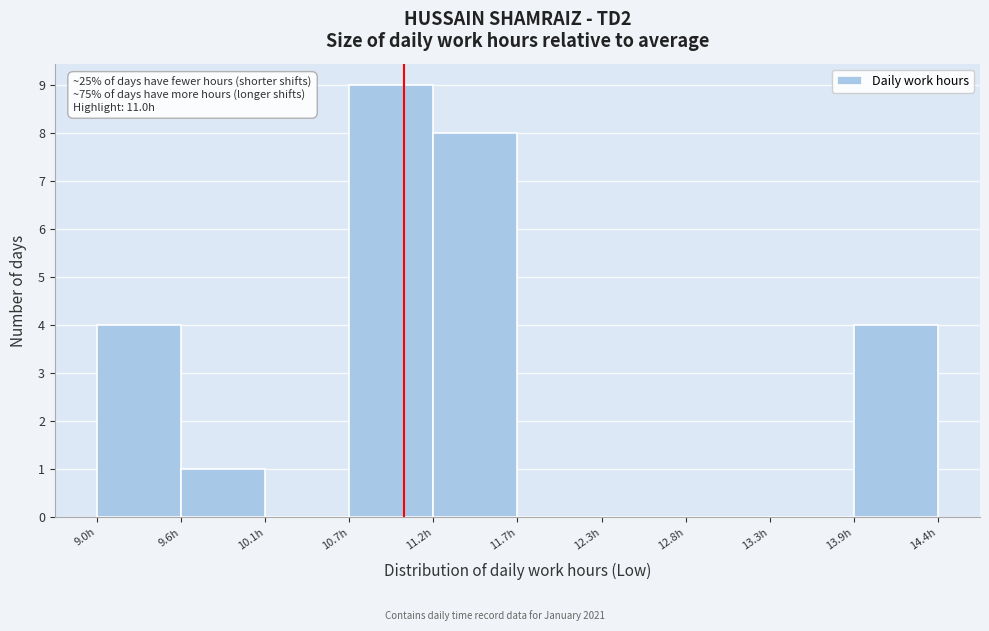

Which range on the x-axis has the tallest bar?

10.7 to 11.2